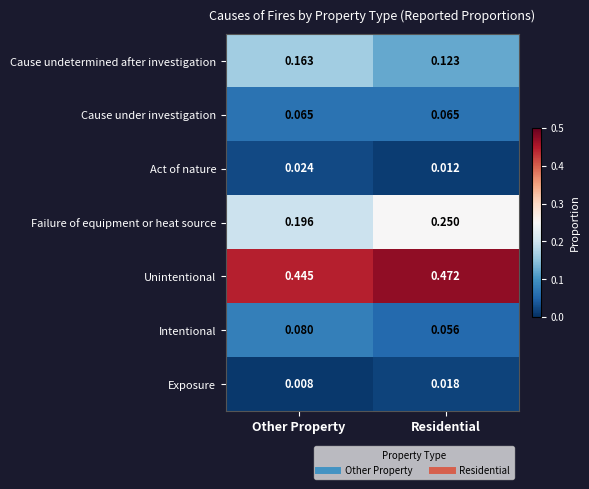

Rank the series by their maximum value, from highest to lowest.

Unintentional, Failure of equipment or heat source, Cause undetermined after investigation, Intentional, Cause under investigation, Act of nature, Exposure